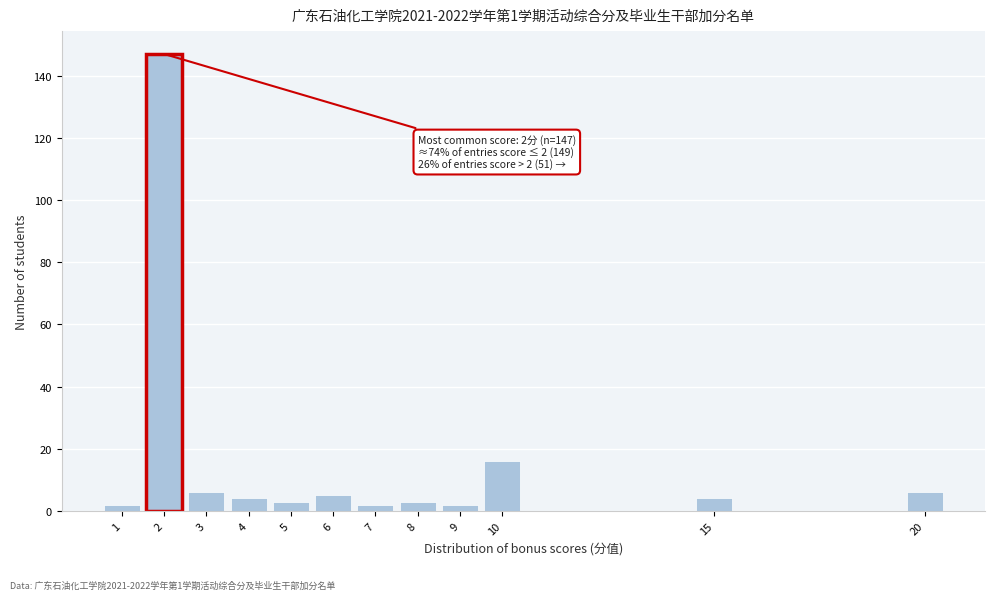

Reading right to left, transcribe all the data shown in this chart.

20=6	15=4	10=16	9=2	8=3	7=2	6=5	5=3	4=4	3=6	2=147	1=2